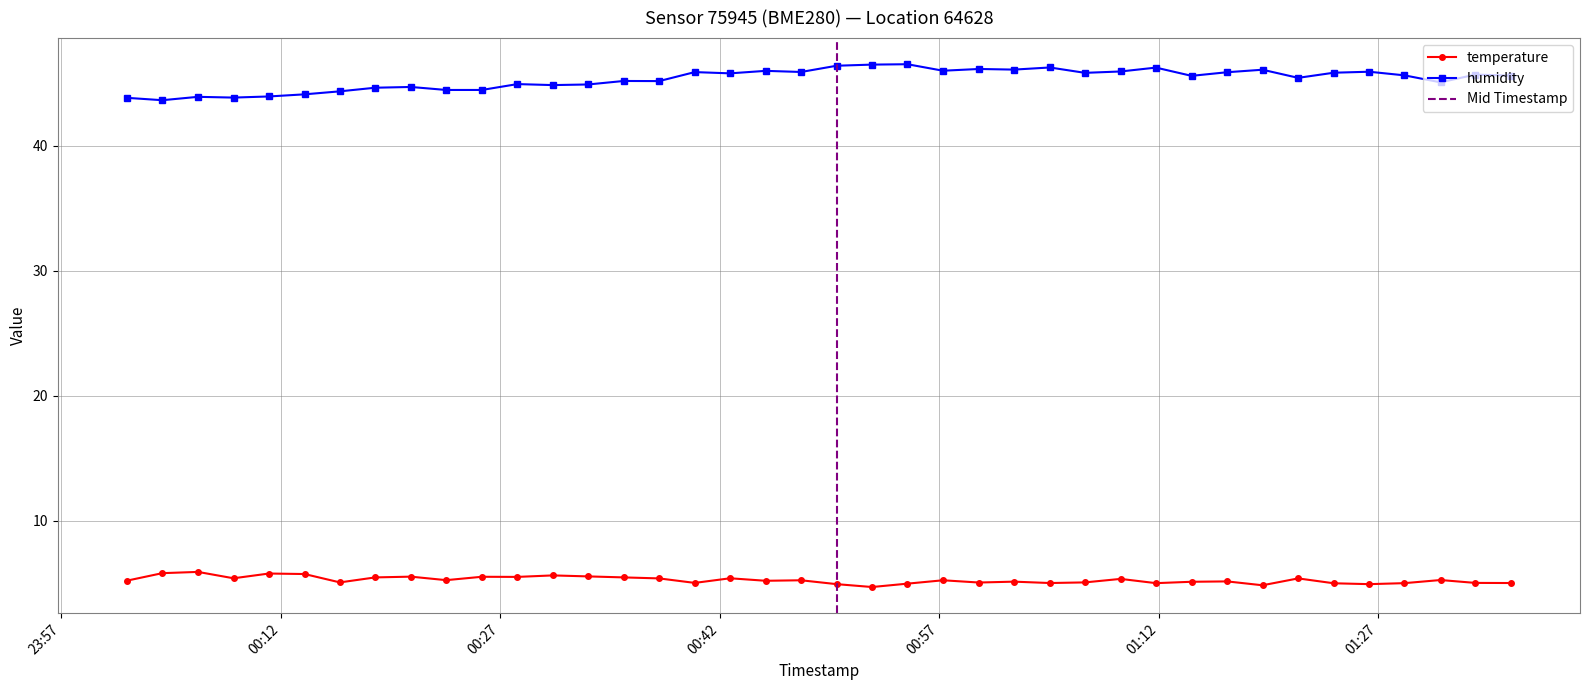

True or false: humidity and temperature intersect in this chart.

False